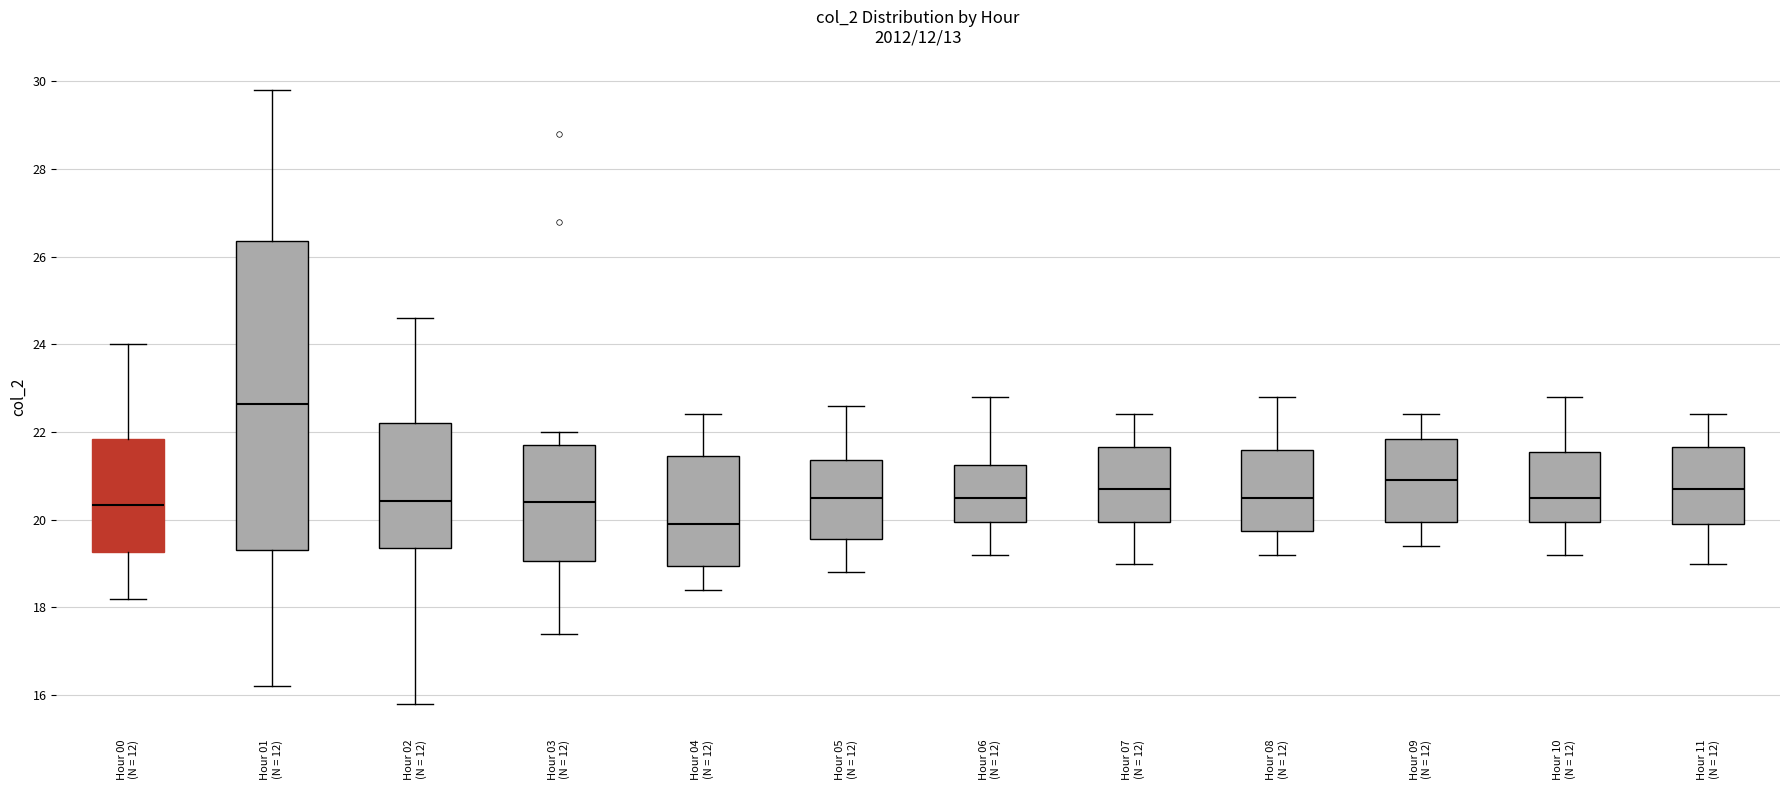

Reading left to right, transcribe this box plot: for each box, give where its median line is, the range the box spans, and where its two whiskers end, as read against the y-axis. The values are not printed on the chart, so give them approximately, as read against the axis.

Hour 00 (N = 12): median 20.4, box 19.2 to 21.8, whiskers 18.2 to 24.0
Hour 01 (N = 12): median 22.6, box 19.4 to 26.4, whiskers 16.2 to 29.8
Hour 02 (N = 12): median 20.4, box 19.4 to 22.2, whiskers 15.8 to 24.6
Hour 03 (N = 12): median 20.4, box 19.0 to 21.8, whiskers 17.4 to 22.0
Hour 04 (N = 12): median 20.0, box 19.0 to 21.4, whiskers 18.4 to 22.4
Hour 05 (N = 12): median 20.6, box 19.6 to 21.4, whiskers 18.8 to 22.6
Hour 06 (N = 12): median 20.6, box 20.0 to 21.2, whiskers 19.2 to 22.8
Hour 07 (N = 12): median 20.8, box 20.0 to 21.6, whiskers 19.0 to 22.4
Hour 08 (N = 12): median 20.6, box 19.8 to 21.6, whiskers 19.2 to 22.8
Hour 09 (N = 12): median 21.0, box 20.0 to 21.8, whiskers 19.4 to 22.4
Hour 10 (N = 12): median 20.6, box 20.0 to 21.6, whiskers 19.2 to 22.8
Hour 11 (N = 12): median 20.8, box 20.0 to 21.6, whiskers 19.0 to 22.4